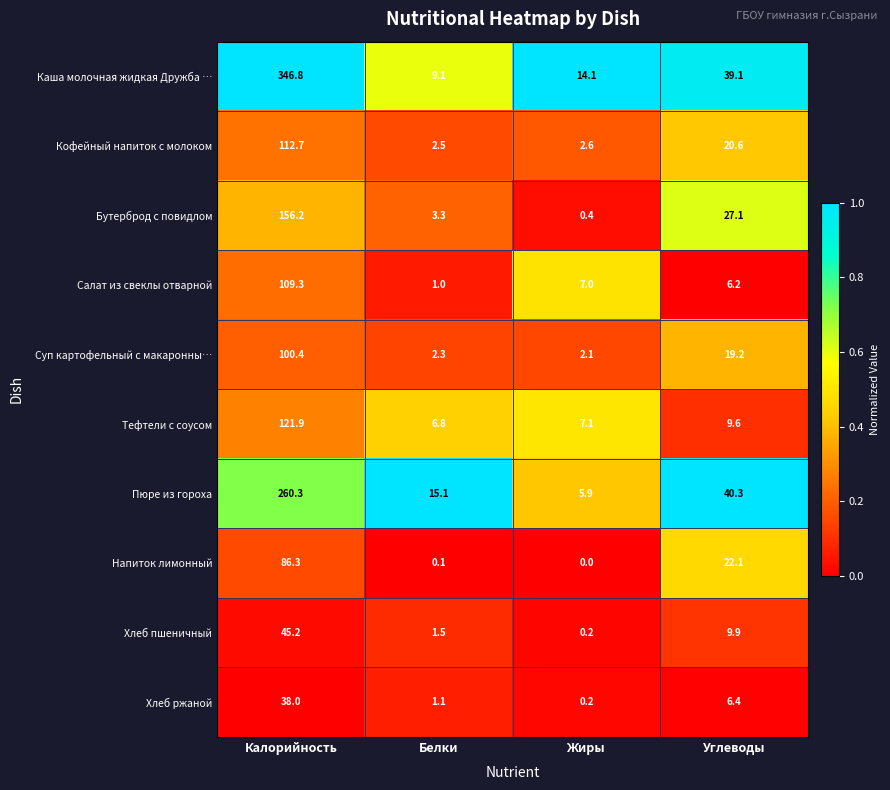

At how many categories does at least one series exceed 0?

4